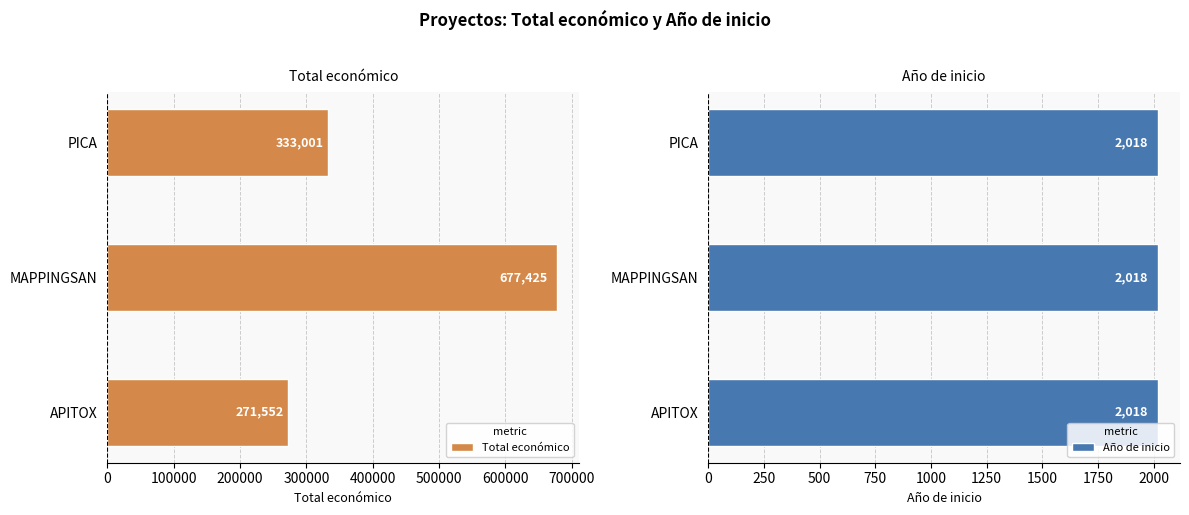

The value of Total económico at APITOX is 402543. True or false?

False